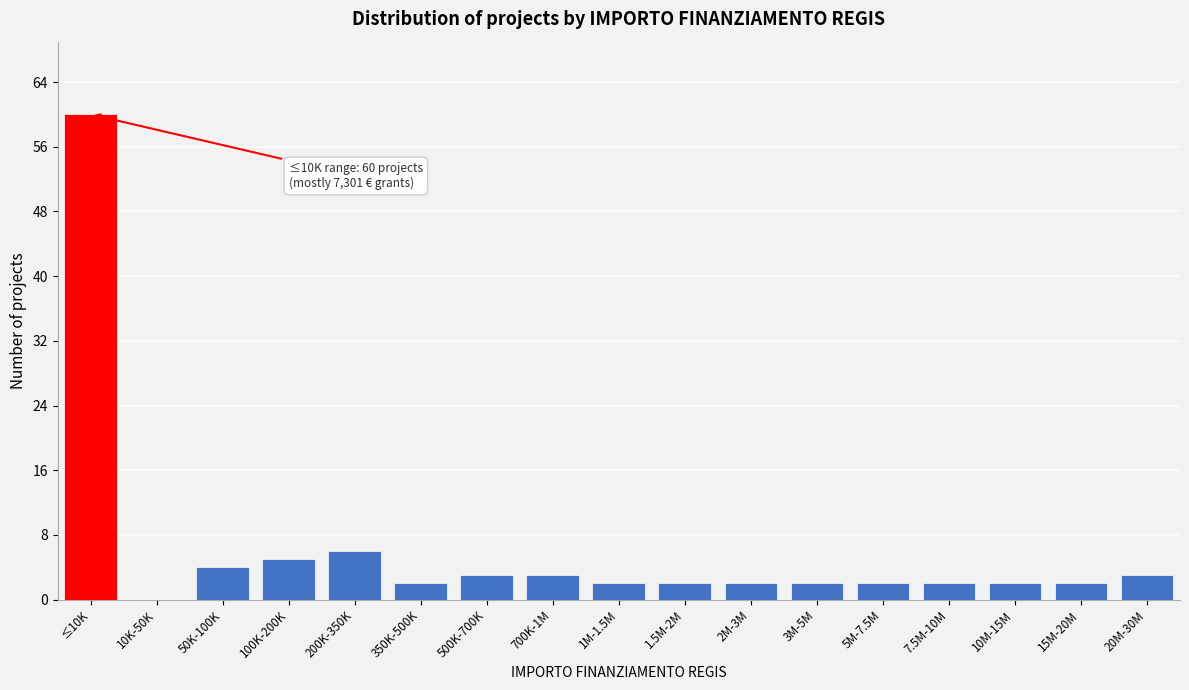

Reading left to right, list all the values displayed in this chart.

≤10K=60	10K-50K=0	50K-100K=4	100K-200K=5	200K-350K=6	350K-500K=2	500K-700K=3	700K-1M=3	1M-1.5M=2	1.5M-2M=2	2M-3M=2	3M-5M=2	5M-7.5M=2	7.5M-10M=2	10M-15M=2	15M-20M=2	20M-30M=3